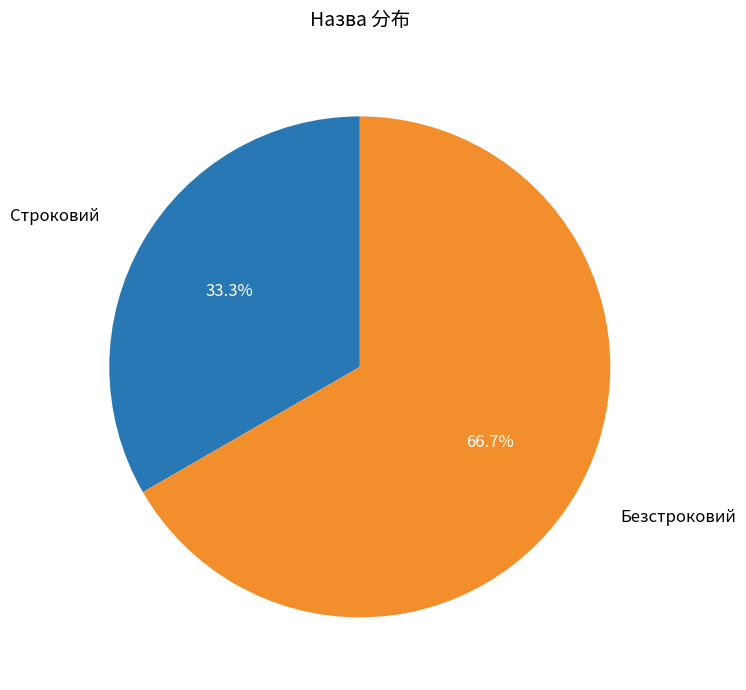

Is it true that Строковий is 33% of the pie?

True